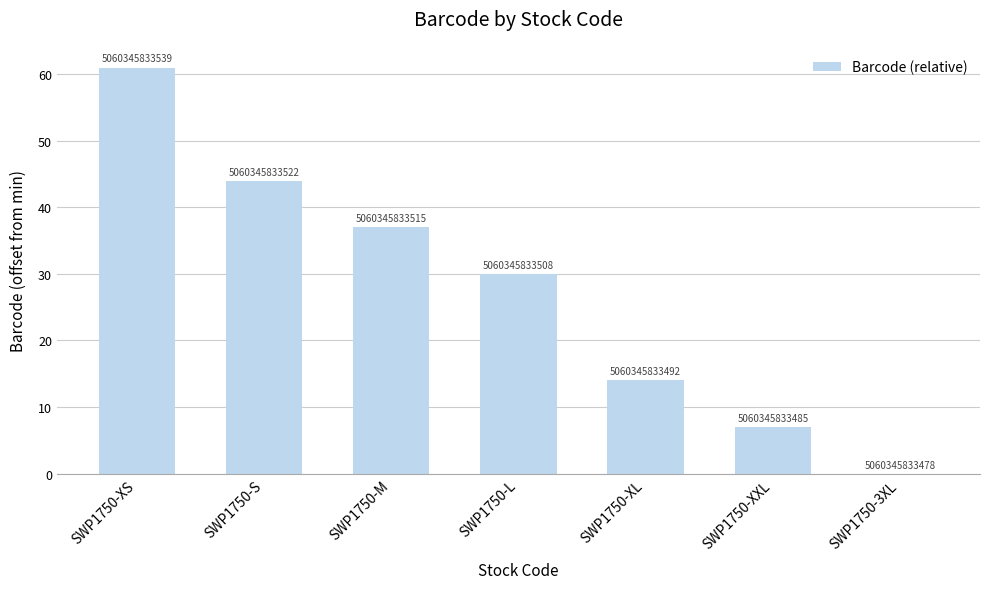

Are the bars horizontal?

No